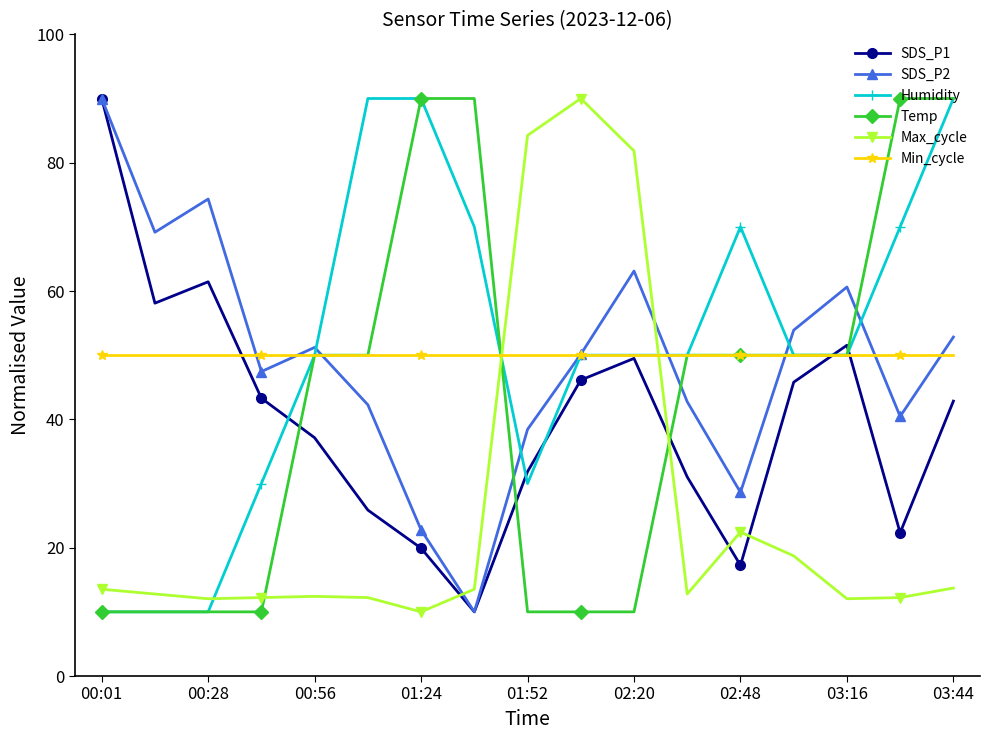

Which series ends up on top after the final intersection of Max_cycle and SDS_P2?

SDS_P2